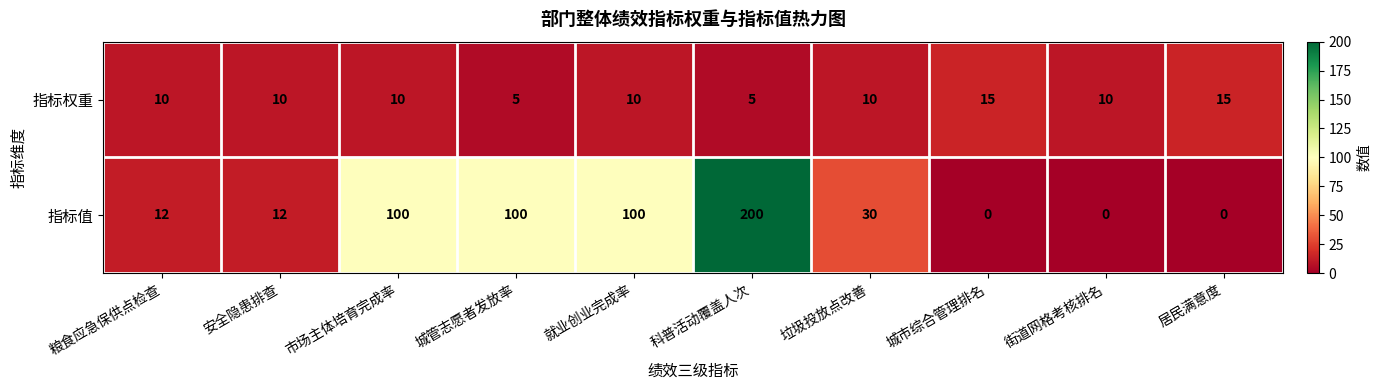

Rank the series by their average value, from lowest to highest.

指标权重, 指标值